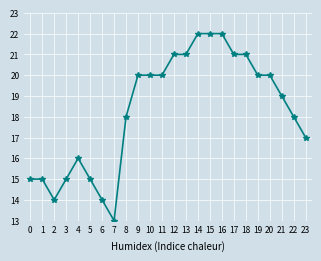

What is the difference between the maximum and second lowest values?

8